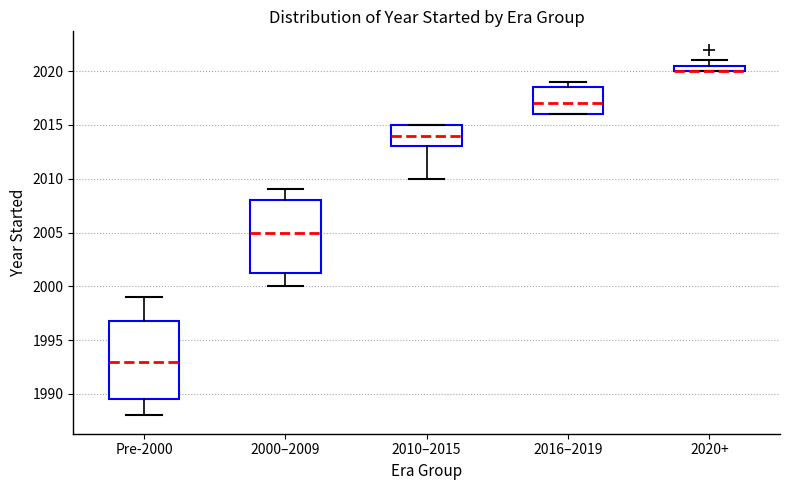

Where is the upper edge of the box for 2016–2019 on the y-axis? The values are not printed on the chart, so give them approximately, as read against the axis.

2018.5